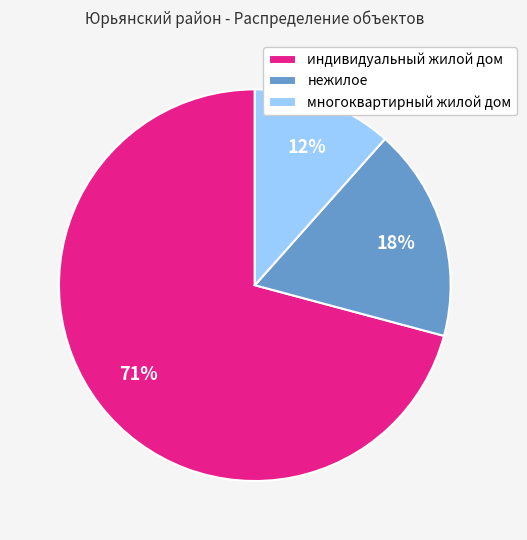

To the nearest percent, what percentage of the pie is многоквартирный жилой дом?

12%